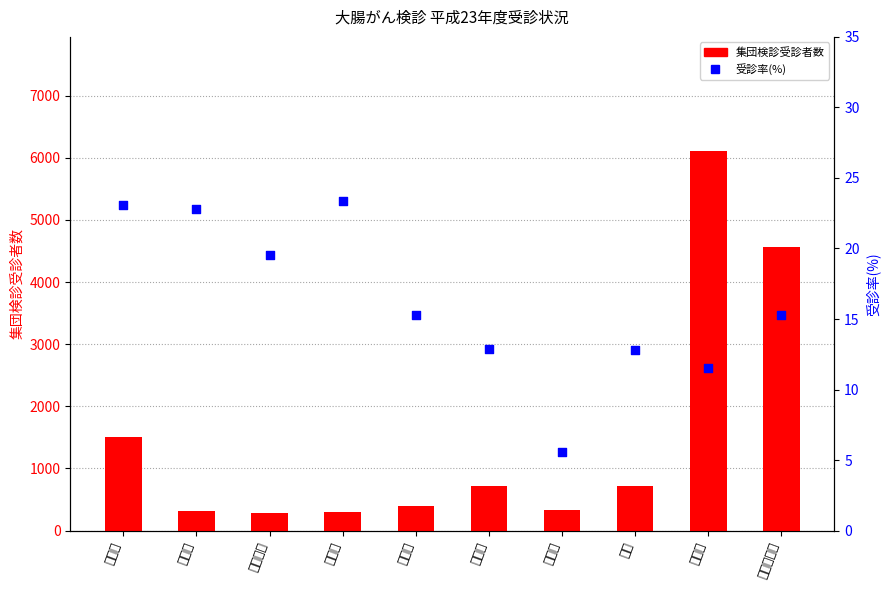

At how many categories does at least one series exceed 783?

3